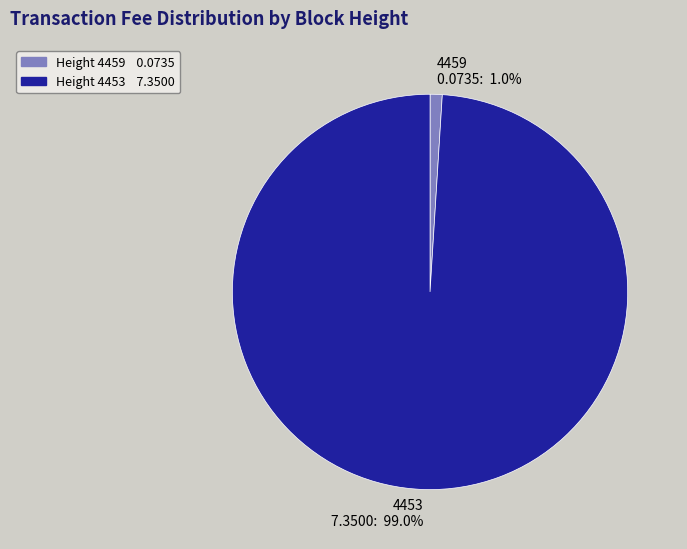

Is there a majority slice in this chart?

Yes